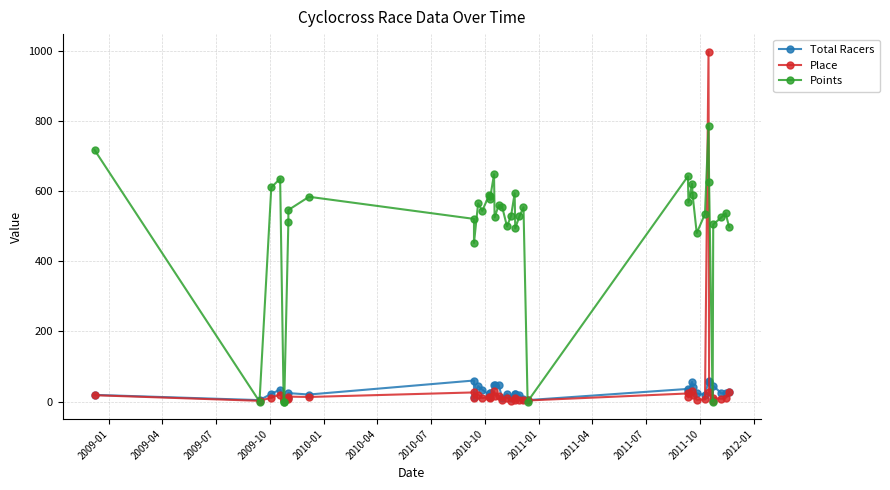

What is the total value across all series at 2010-10?

584.8